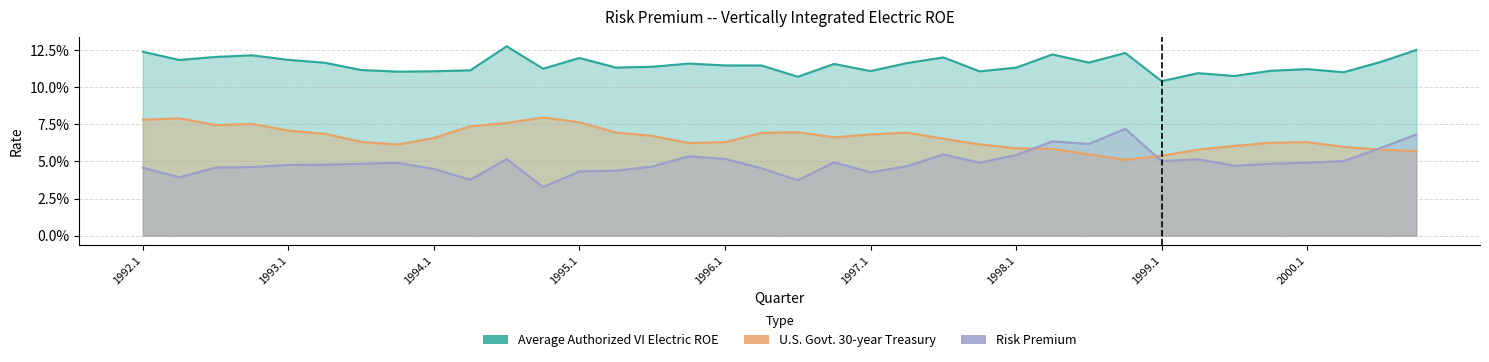

The value of Average Authorized VI Electric ROE at 1992.1 is 0.2. True or false?

False